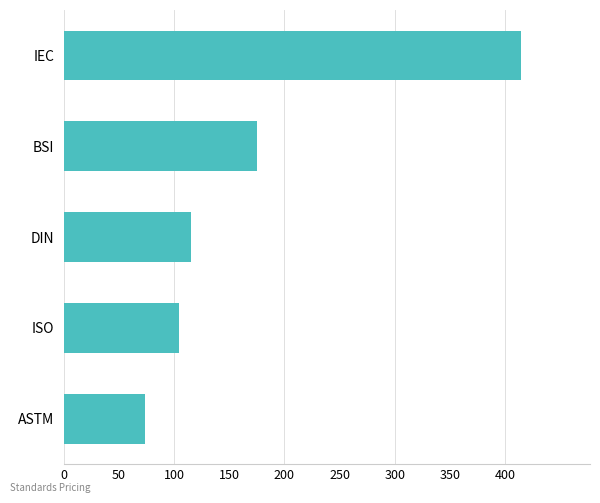

How many values are below 115?

2